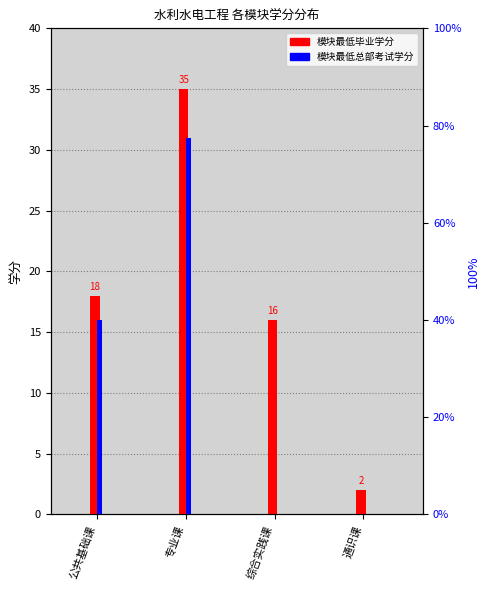

Rank the categories by 模块最低毕业学分 value from highest to lowest.

专业课, 公共基础课, 综合实践课, 通识课